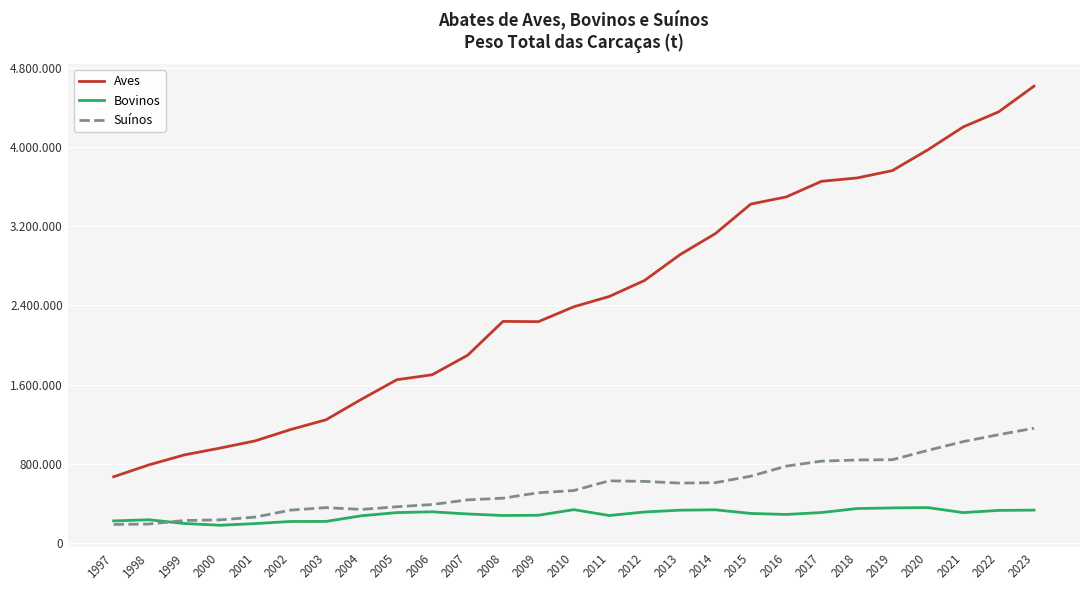

Is this an area chart (filled region under the line)?

No